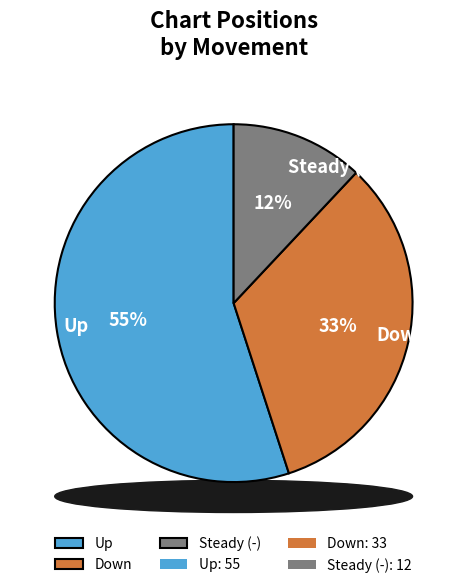

How many segments does this pie chart have?

3